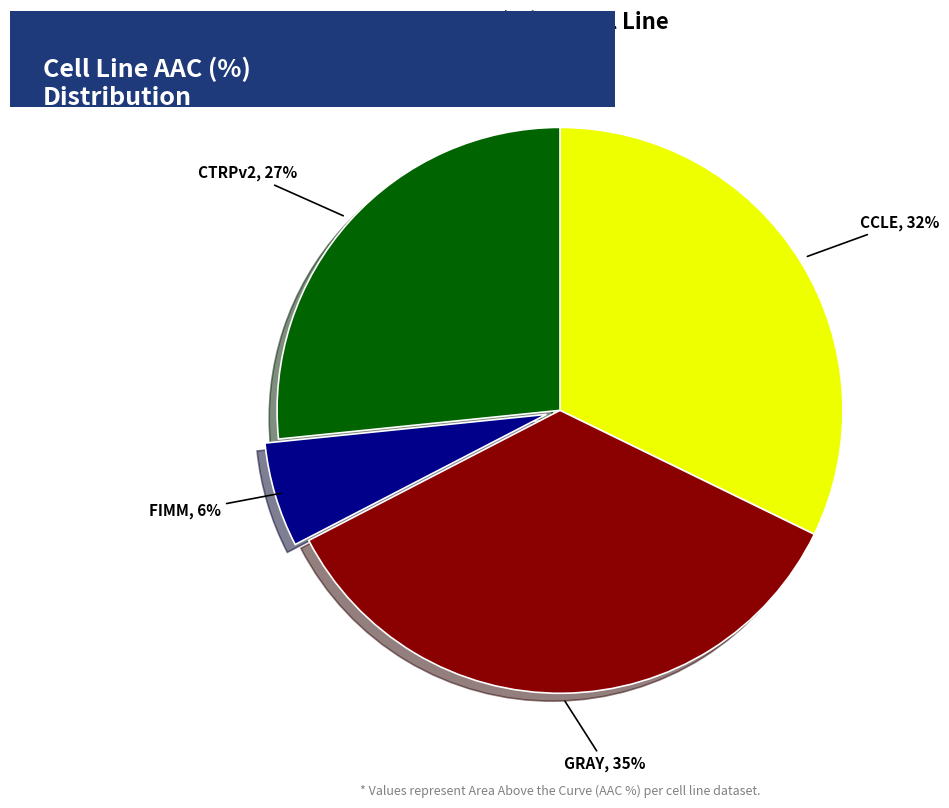

How many segments does this pie chart have?

4